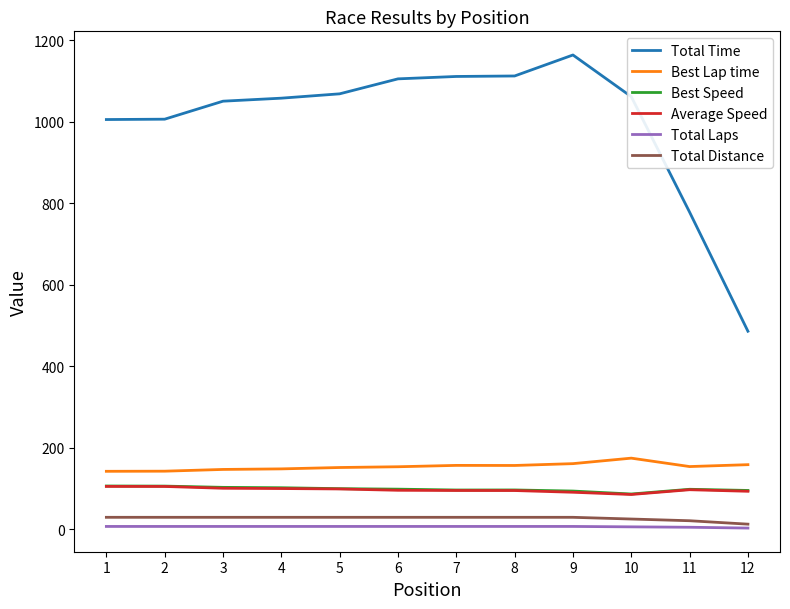

What is the minimum value for Total Time?

486.1